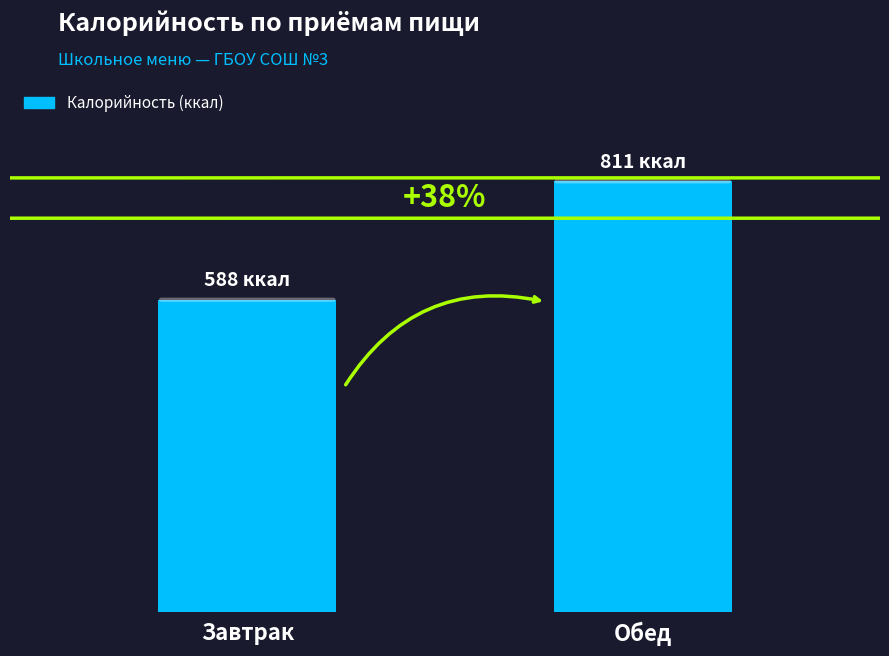

What is the value of the 1st bar from the left?

588